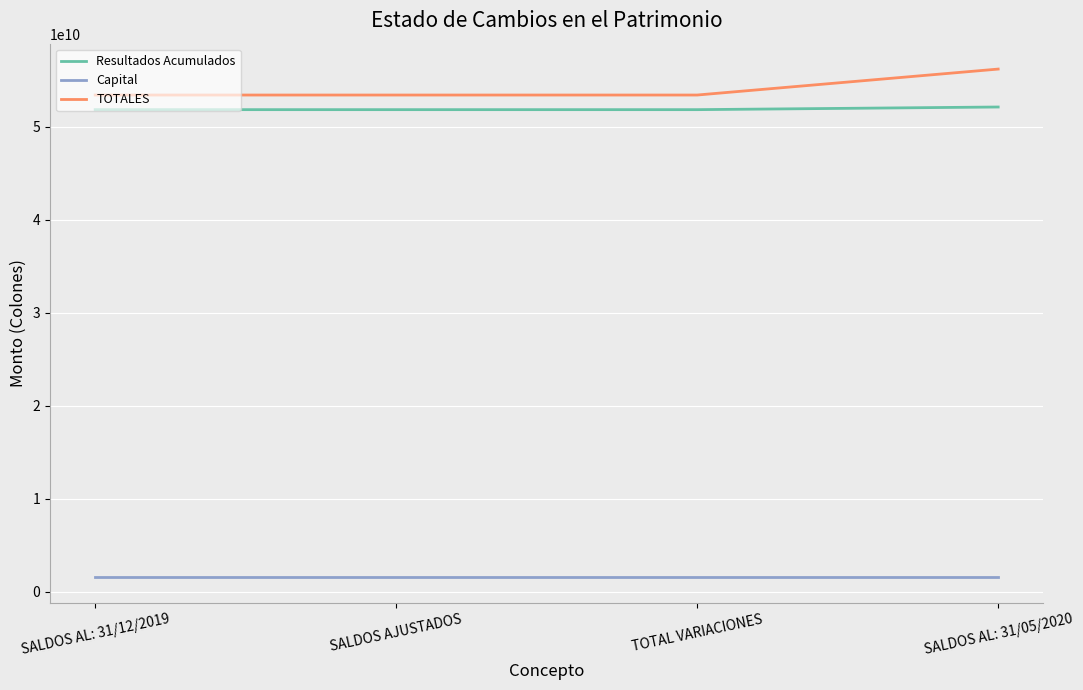

True or false: Capital has a value of 1572637044.3 at SALDOS AL: 31/12/2019.

True